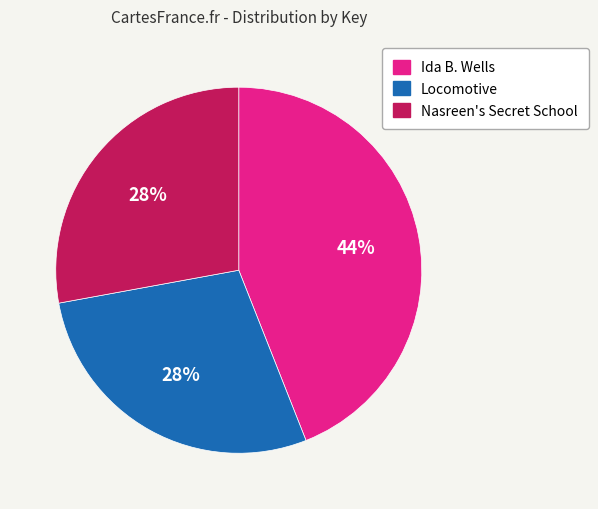

Is the sum of Nasreen's Secret School and Locomotive greater than half?

Yes